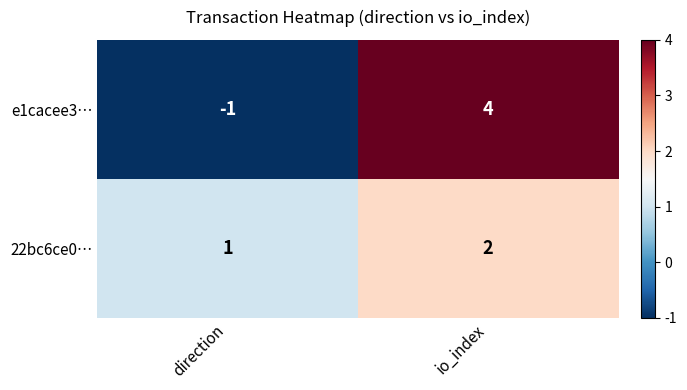

Reading right to left, extract all data points from this chart.

e1cacee3…: 4	-1
22bc6ce0…: 2	1